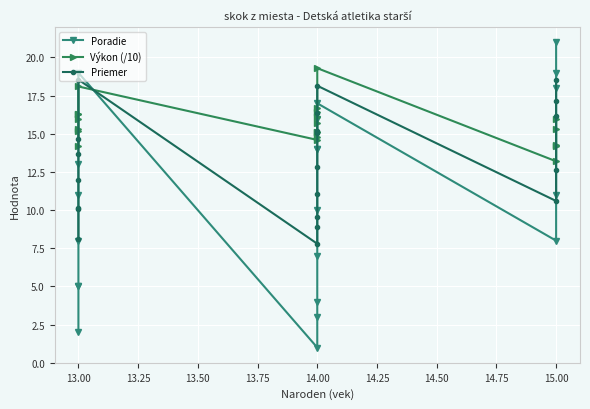

What is the average value of the Poradie series?

10.8